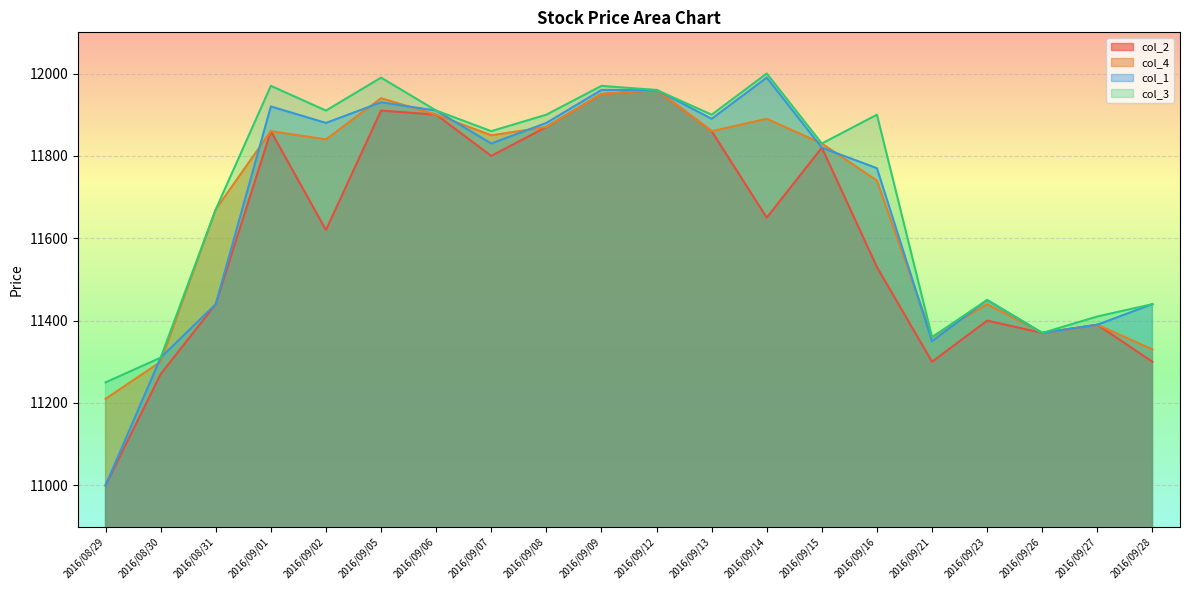

Reading left to right, what are all the values shown in this chart?

col_2: 11000	11270	11440	11860	11620	11910	11900	11800	11870	11950	11960	11860	11650	11820	11530	11300	11400	11370	11390	11300
col_4: 11210	11300	11670	11860	11840	11940	11900	11850	11870	11950	11960	11860	11890	11830	11740	11360	11440	11370	11390	11330
col_1: 11000	11310	11440	11920	11880	11930	11910	11830	11880	11960	11960	11890	11990	11820	11770	11350	11450	11370	11390	11440
col_3: 11250	11310	11670	11970	11910	11990	11910	11860	11900	11970	11960	11900	12000	11830	11900	11360	11450	11370	11410	11440